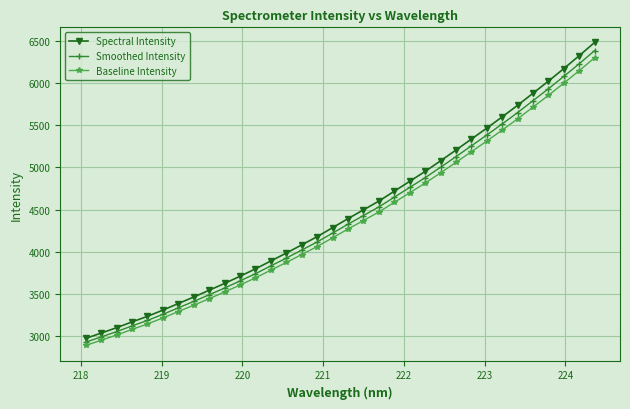

What is the difference between the maximum and minimum values in the Spectral Intensity series?

3504.6